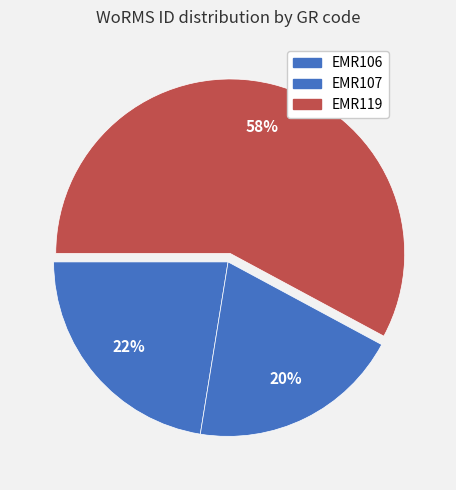

What is the ratio of the value at EMR106 to the value at EMR119?

0.4